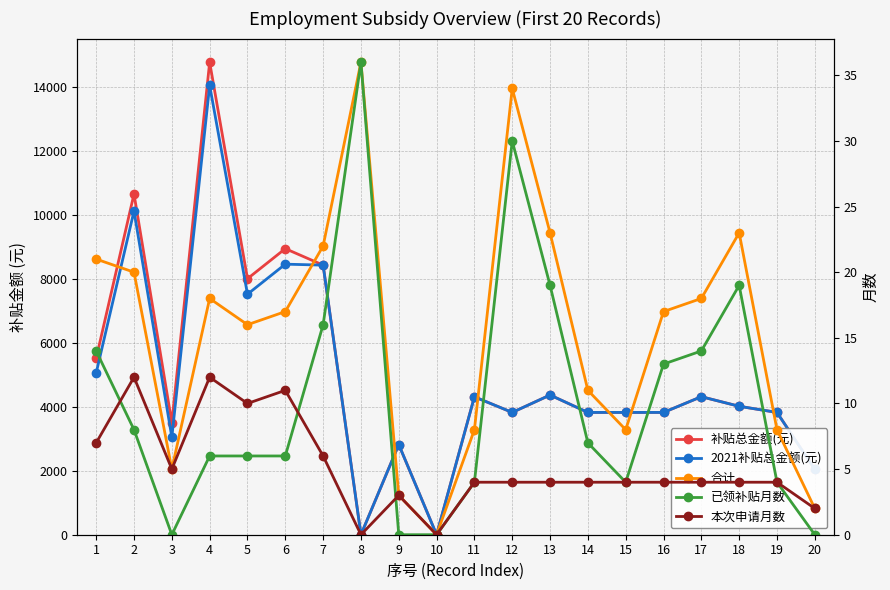

Which has a higher value, 19 or 8?

19